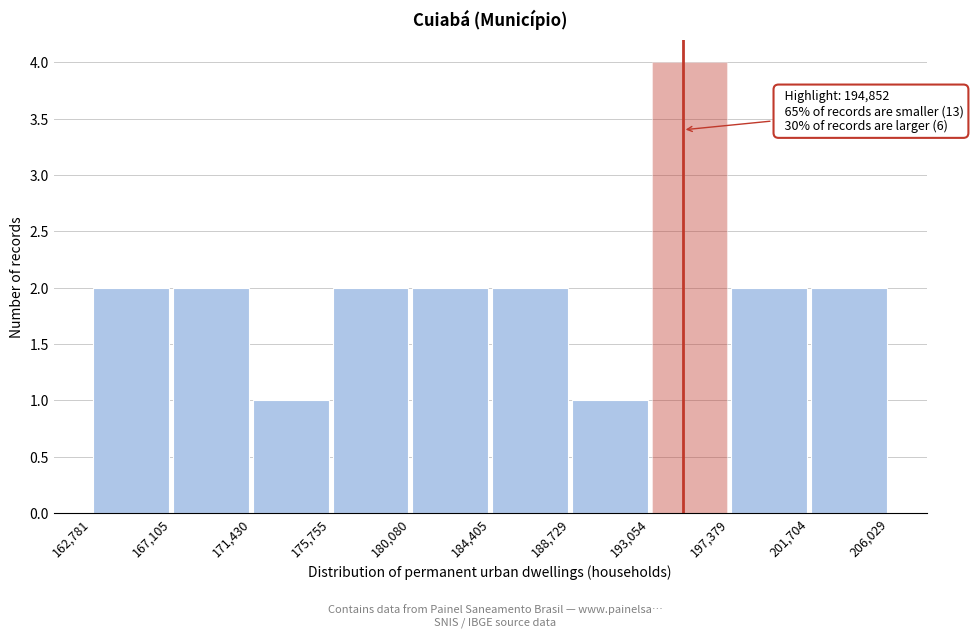

Over which range of the x-axis is the bar tallest?

193,054 to 197,379